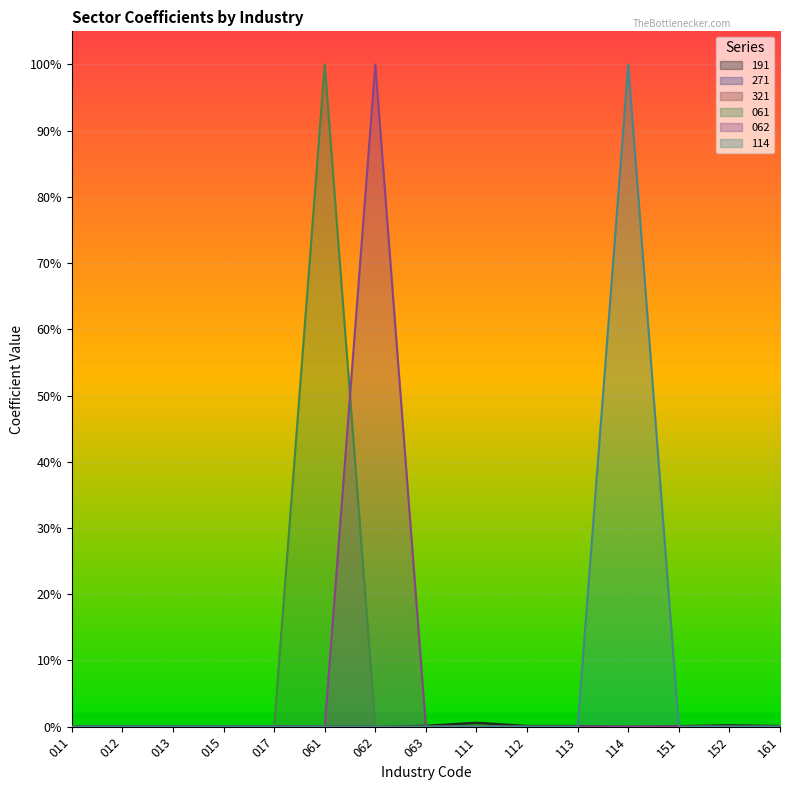

Is it true that 062 equals -0.5 at 111?

False